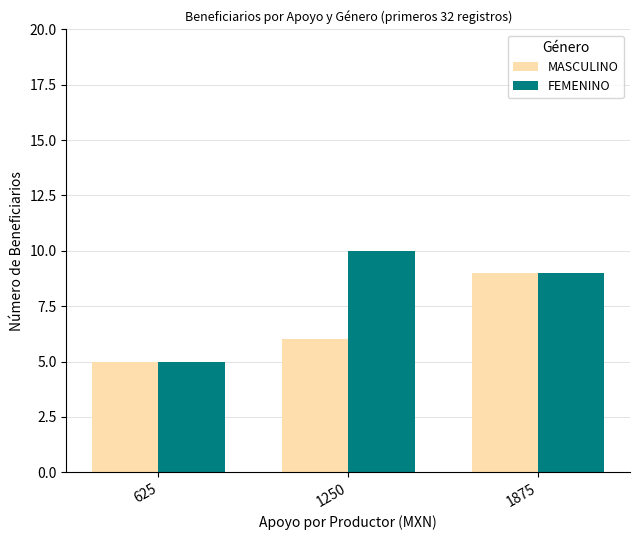

List the series in order of their overall mean, highest first.

FEMENINO, MASCULINO